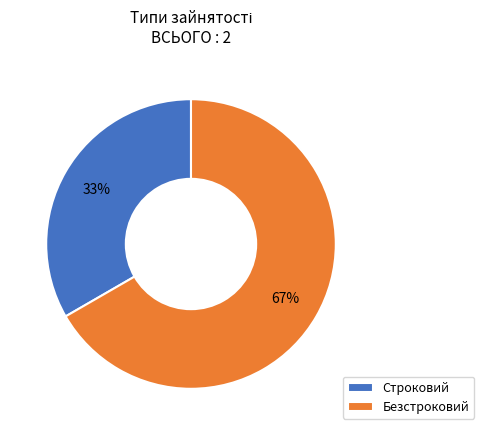

How many slices are in this pie chart?

2